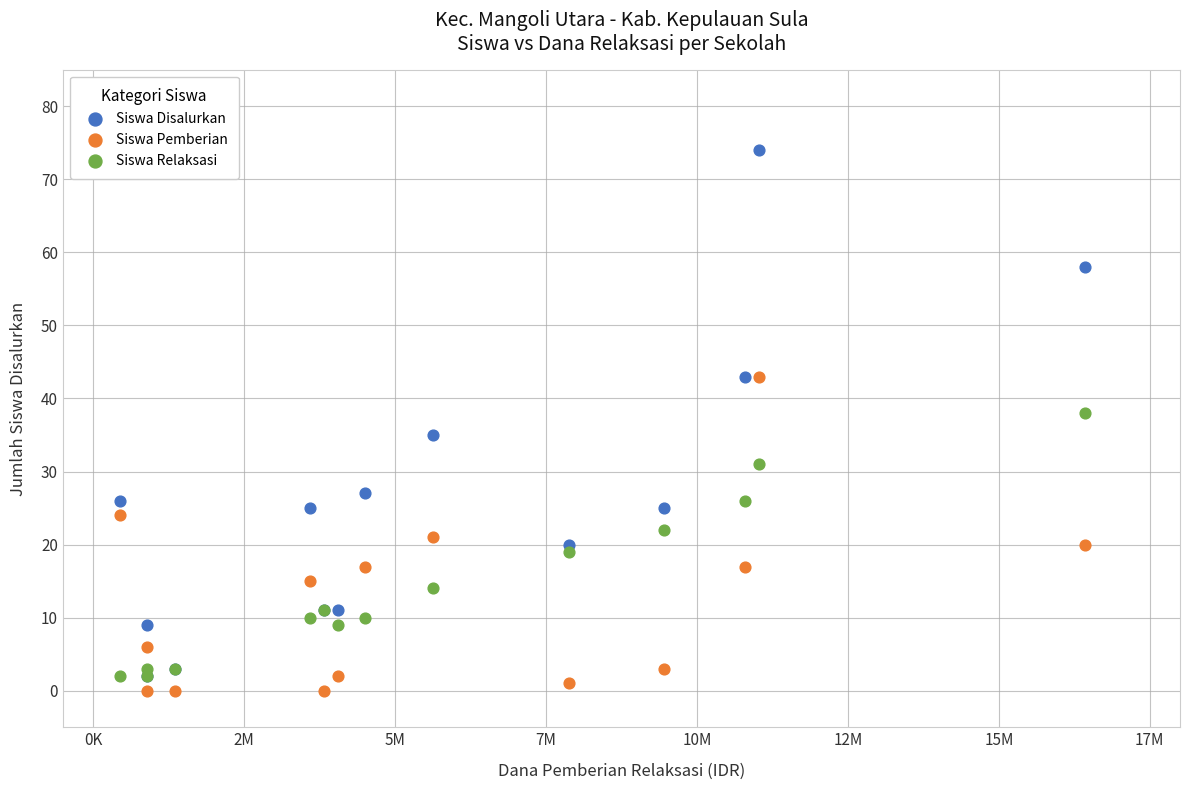

Across all series, what Y value is closest to 37?

38